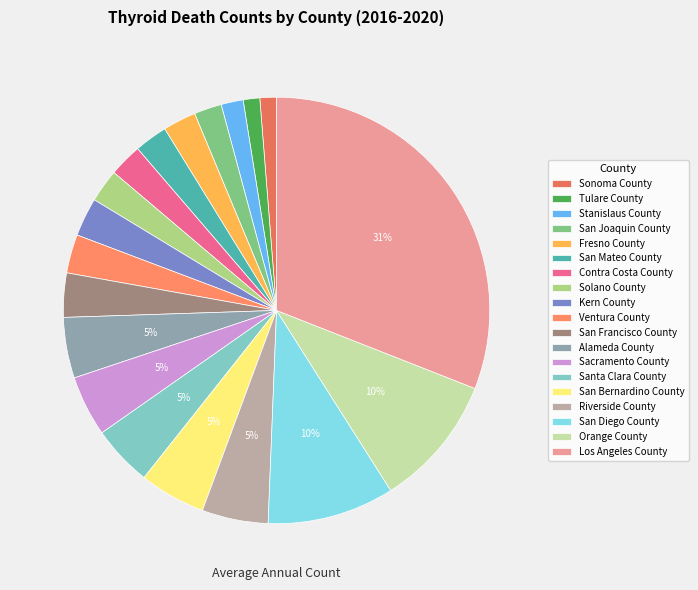

How many slices are in this pie chart?

19